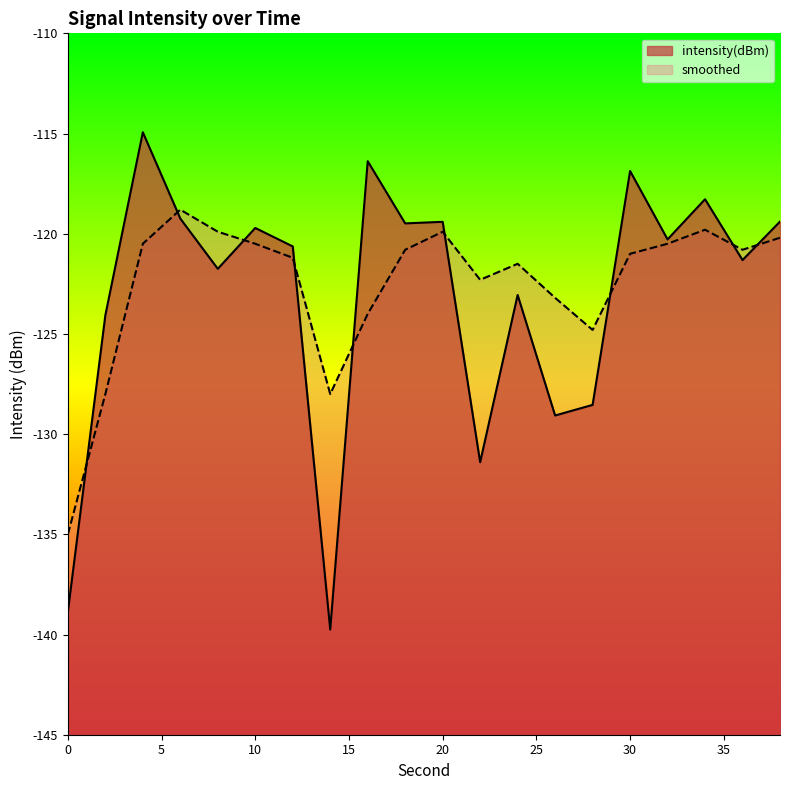

At how many categories does at least one series exceed -131?

19